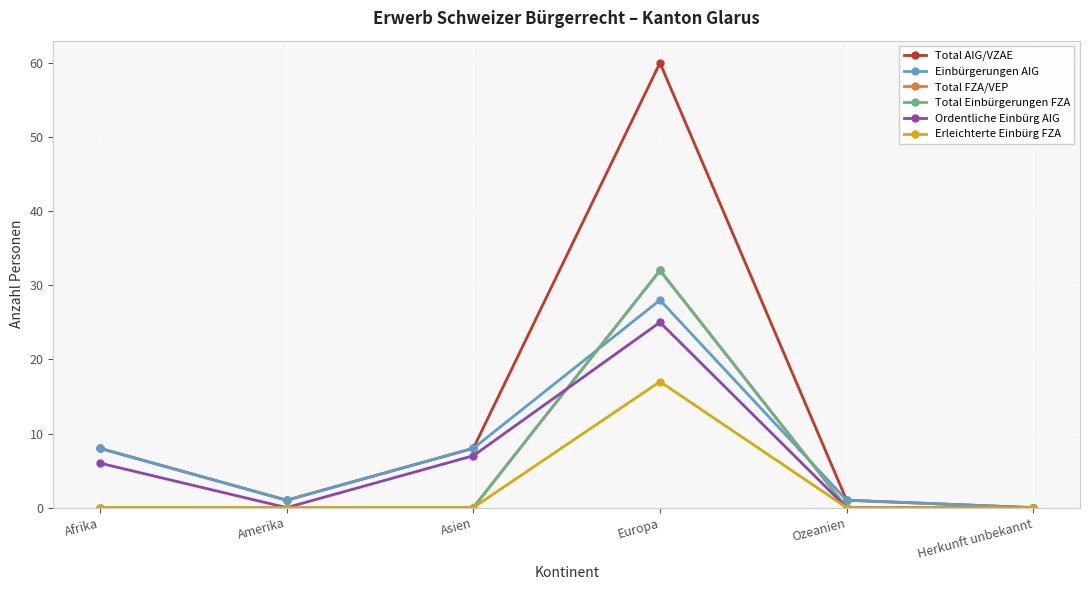

Rank the series at Afrika from highest to lowest value.

Total AIG/VZAE, Einbürgerungen AIG, Ordentliche Einbürg AIG, Total FZA/VEP, Total Einbürgerungen FZA, Erleichterte Einbürg FZA